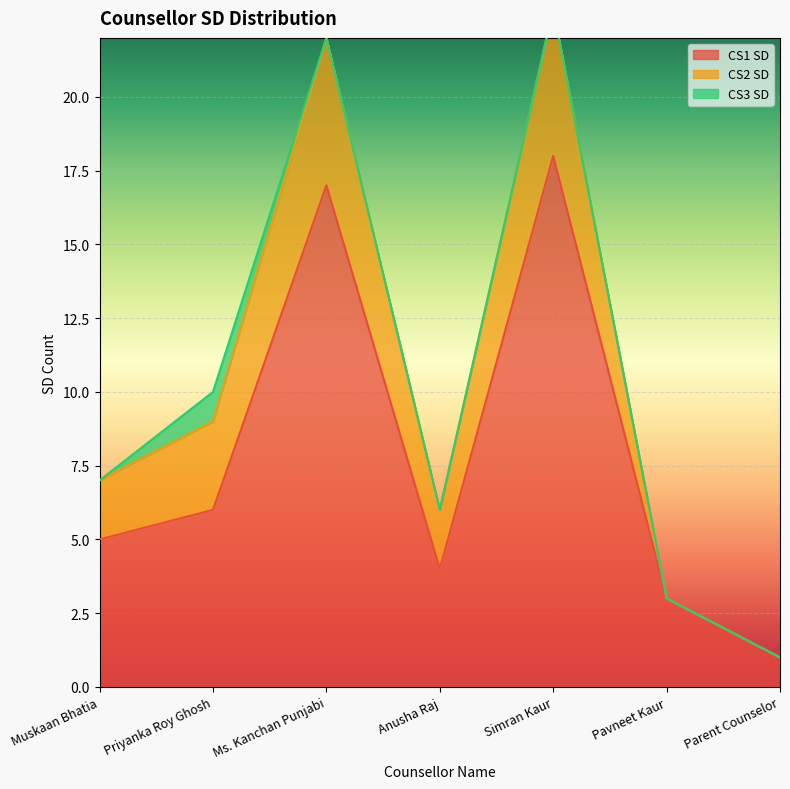

True or false: CS3 SD and CS1 SD intersect in this chart.

False